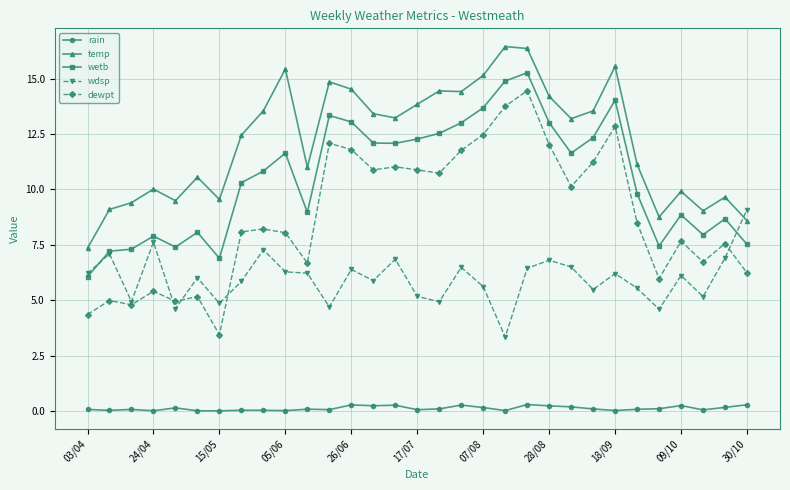

What is the value of the wdsp point at the 23rd from the left?

6.5